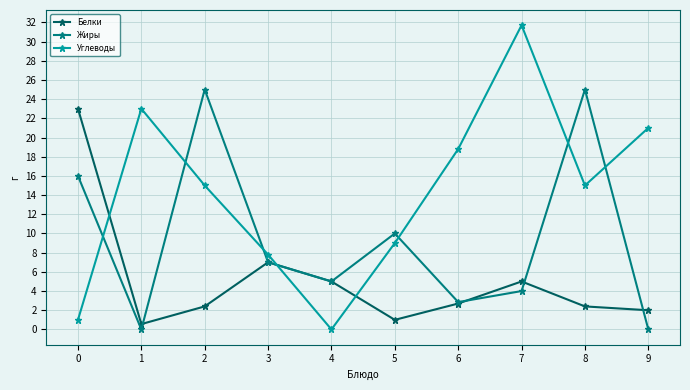

Read the Белки value at 1.

0.6